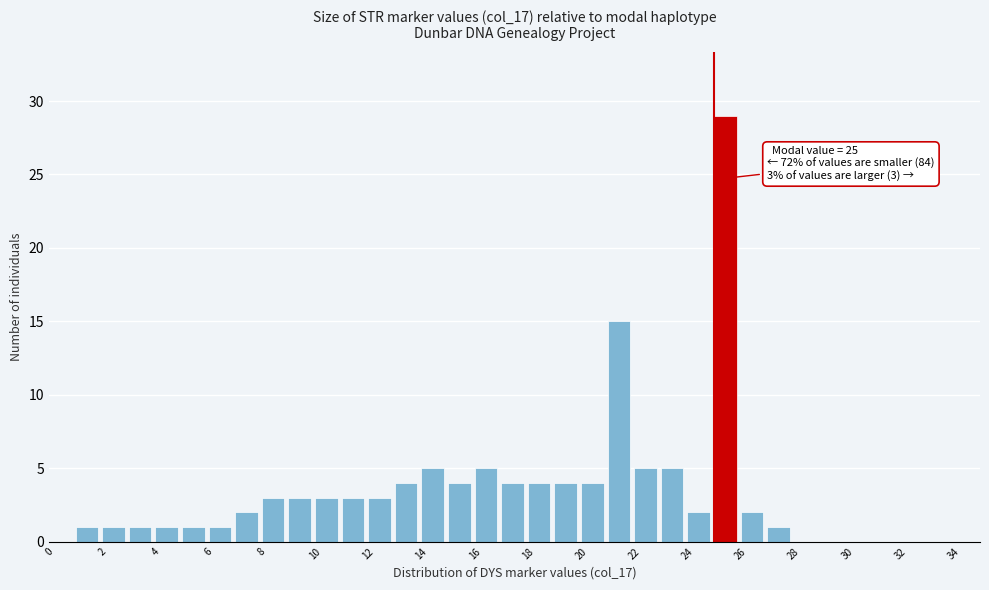

Which range on the x-axis has the tallest bar?

25 to 26